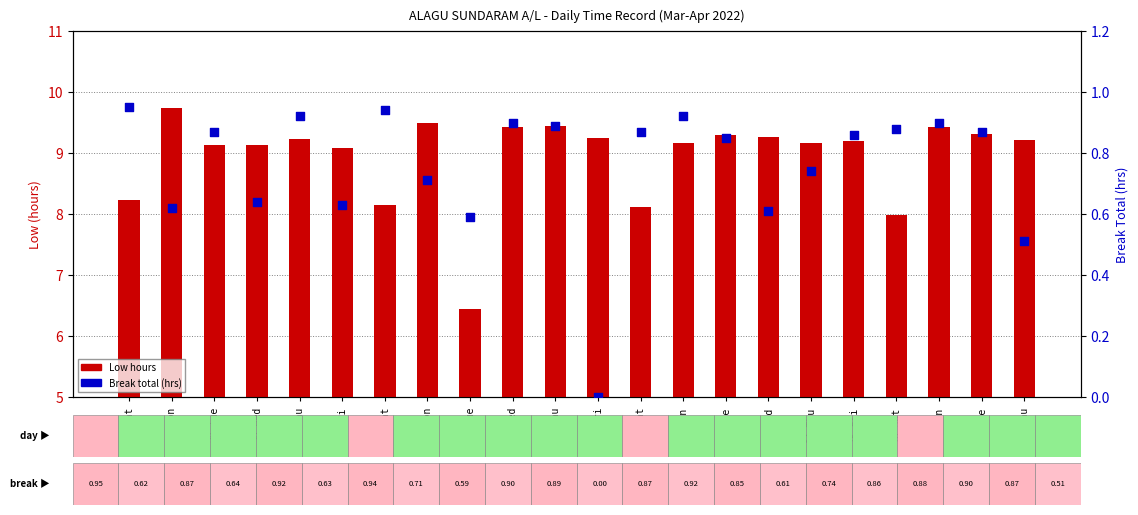

Which series reaches the minimum Y coordinate?

Break Total (hrs)